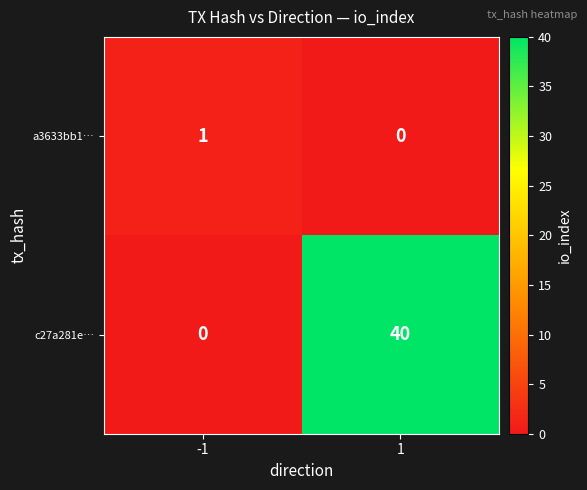

Rank the series at -1 from lowest to highest value.

c27a281e…, a3633bb1…